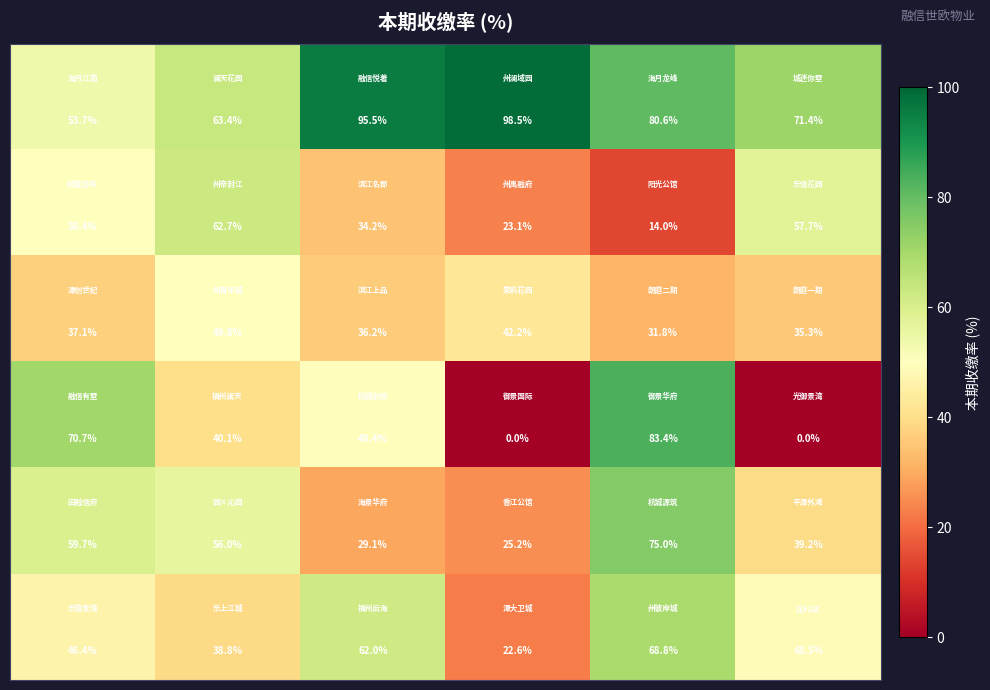

What is the maximum value shown in the chart?

98.5